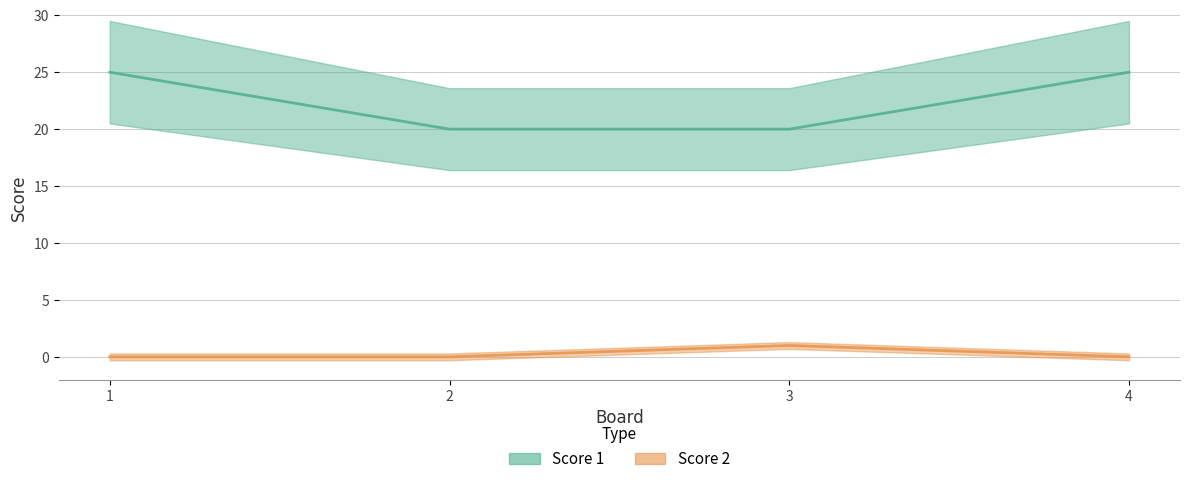

The value of Score 1 at 3 is 7. True or false?

False